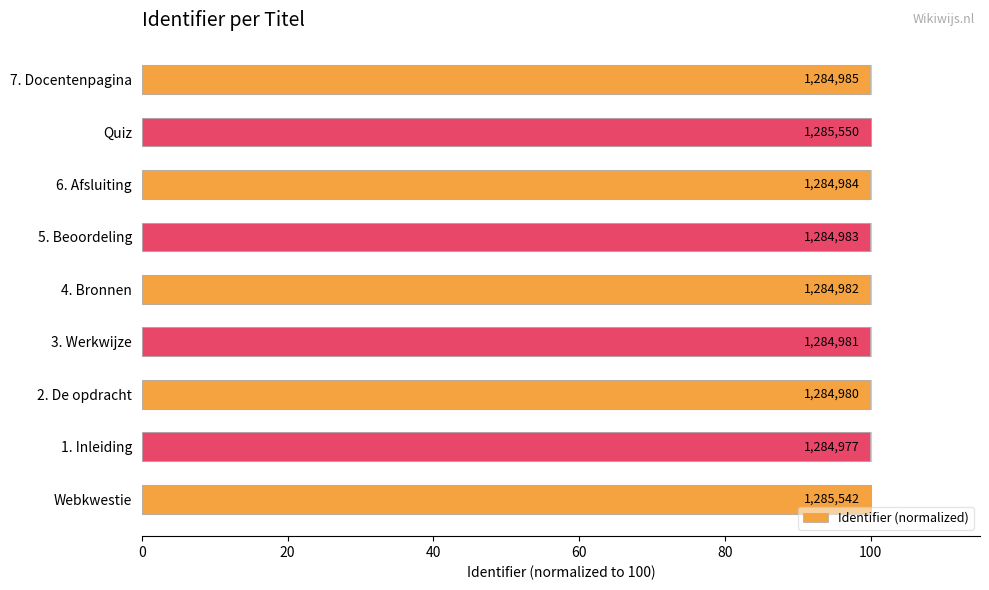

True or false: the data shows 168.7 at 7. Docentenpagina.

False